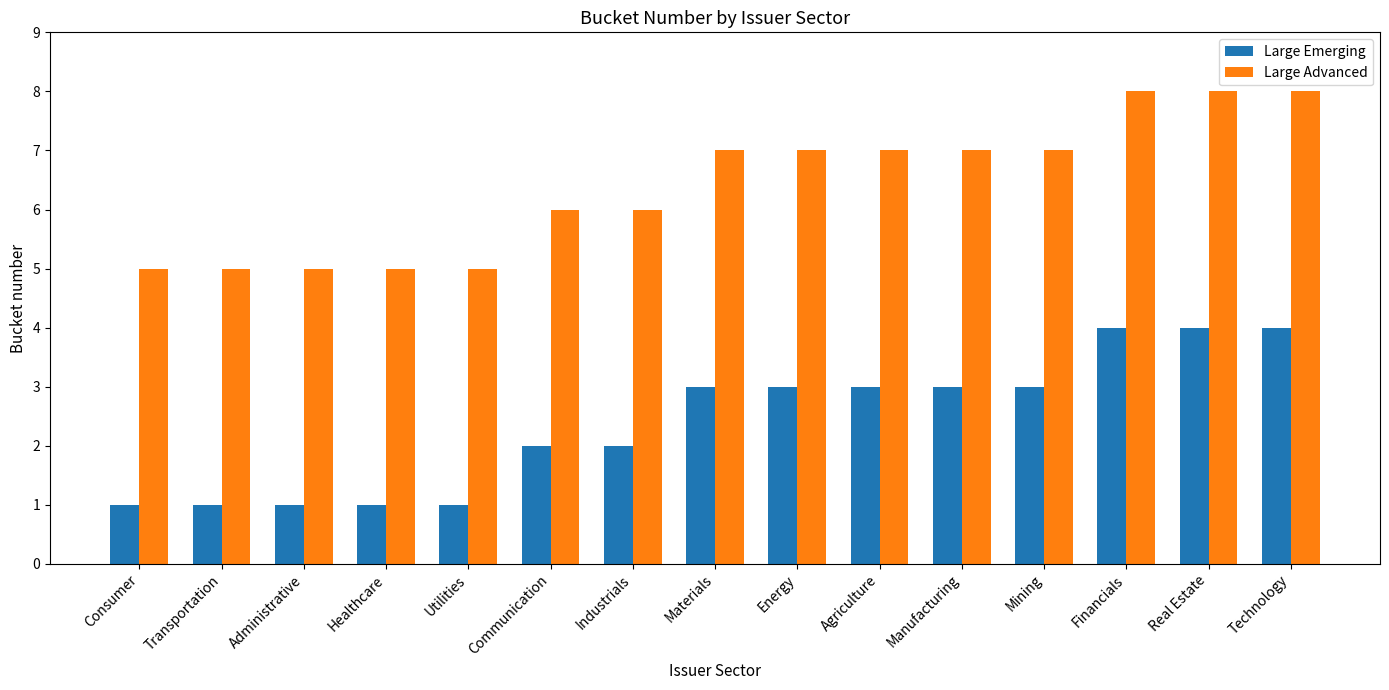

What is the highest value of the Large Advanced series?

8